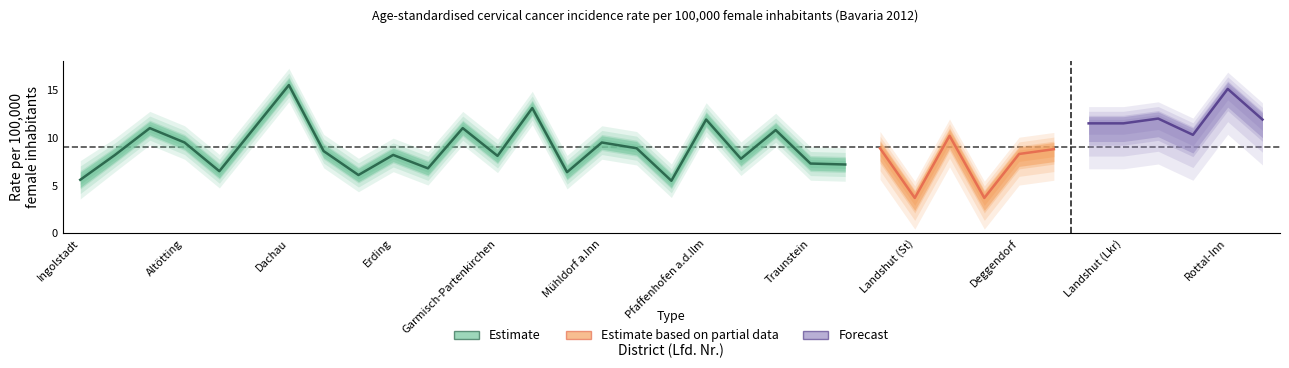

What is the minimum value shown in the chart?

3.4